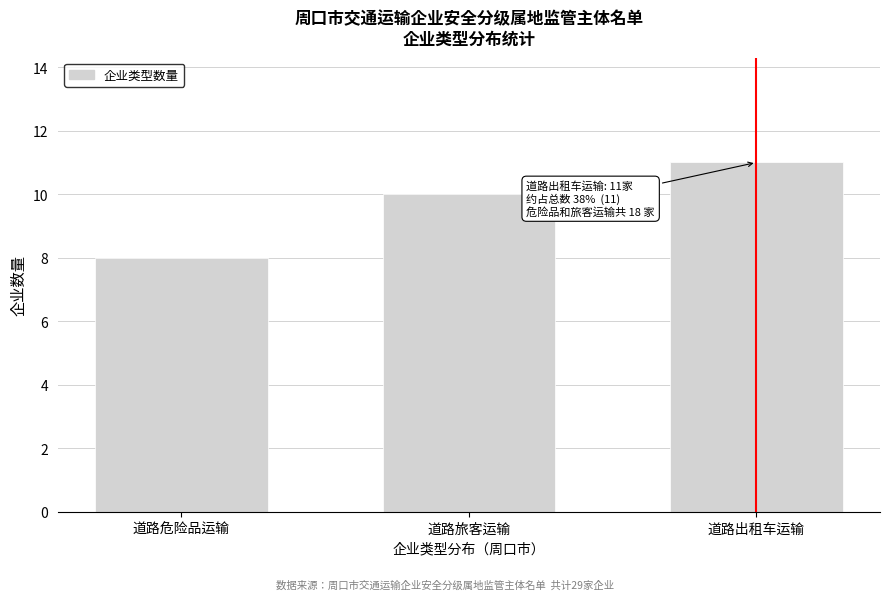

Reading right to left, transcribe all the data shown in this chart.

道路出租车运输=11	道路旅客运输=10	道路危险品运输=8